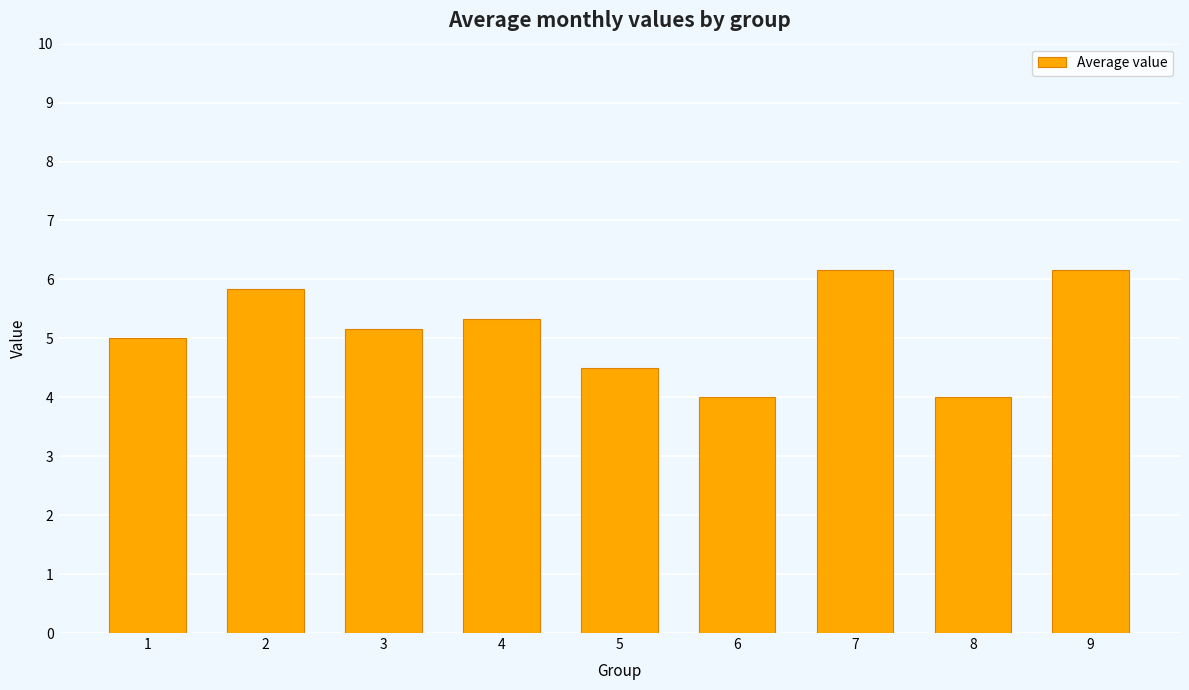

What is the value of the 8th bar from the left?

4.0